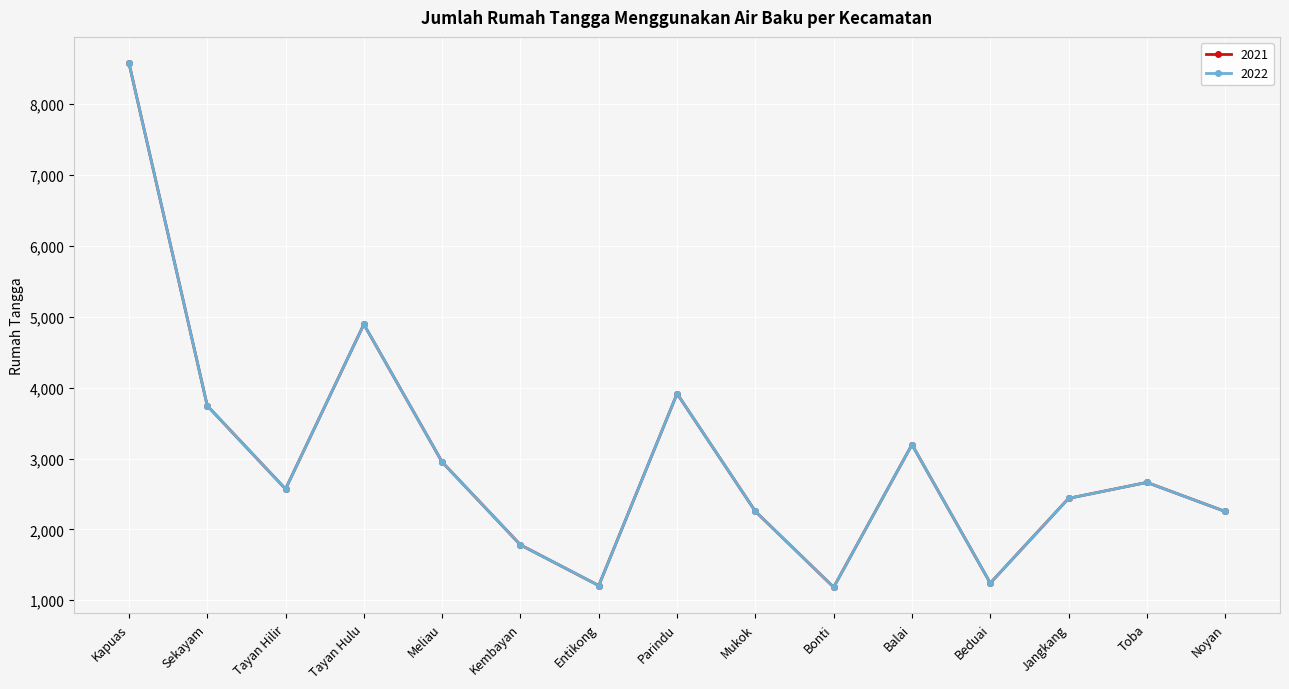

What is the approximate value of 2022 at Meliau?

2950